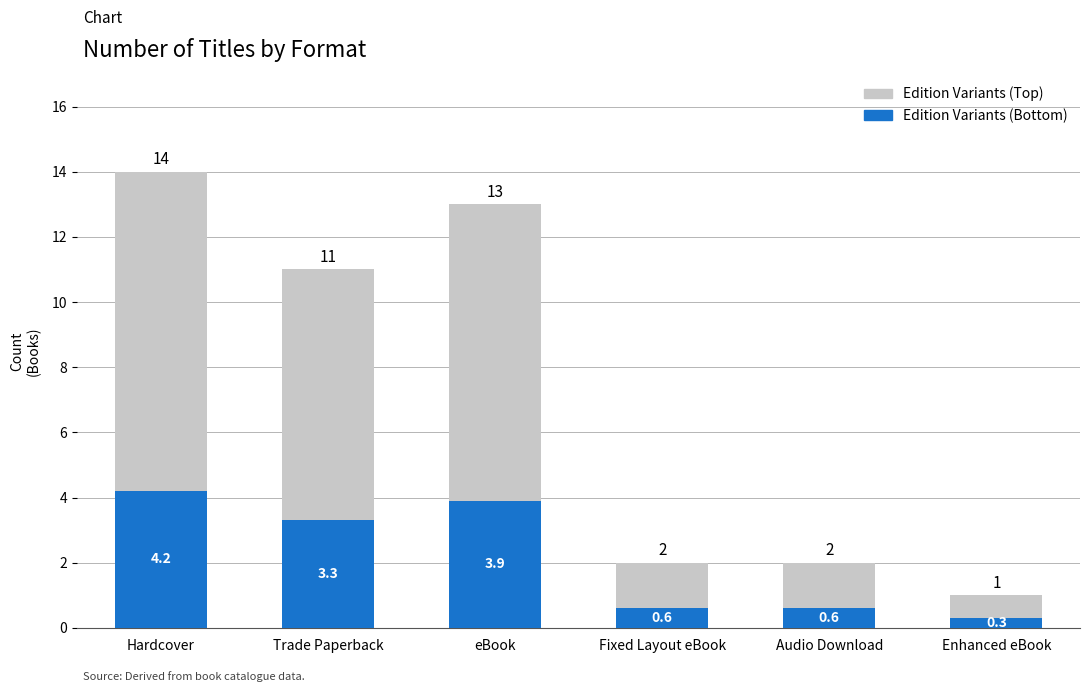

Which category has the highest value in the Edition Variants (Bottom) series?

Hardcover